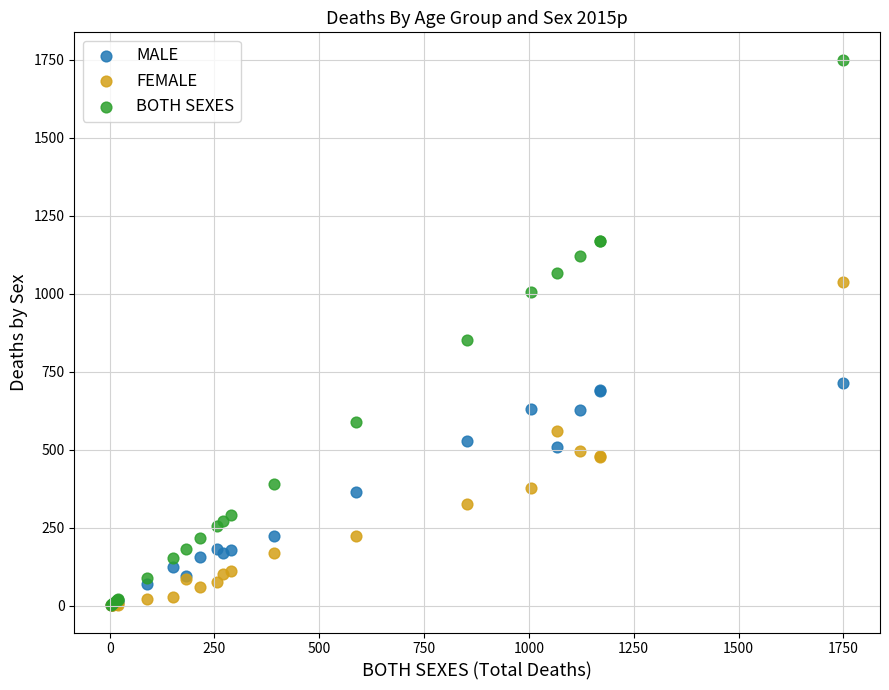

In the BOTH SEXES series, what Y value is closest to 876?

852